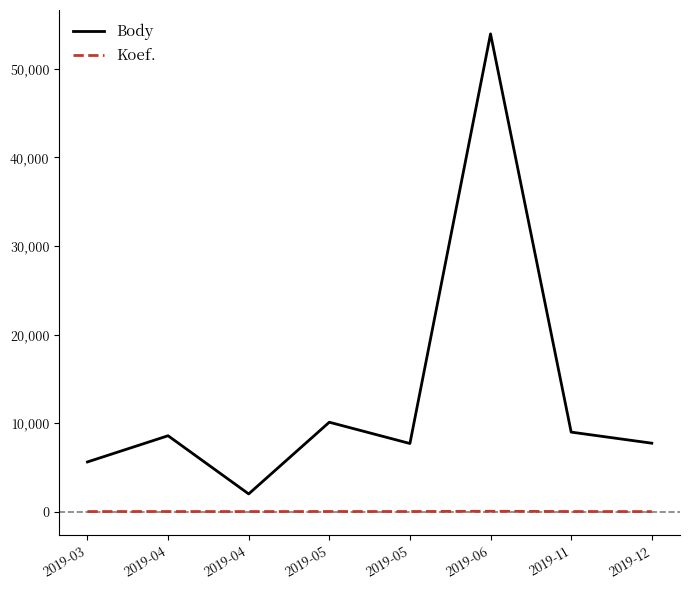

How many values in the Body series are below 8568?

4